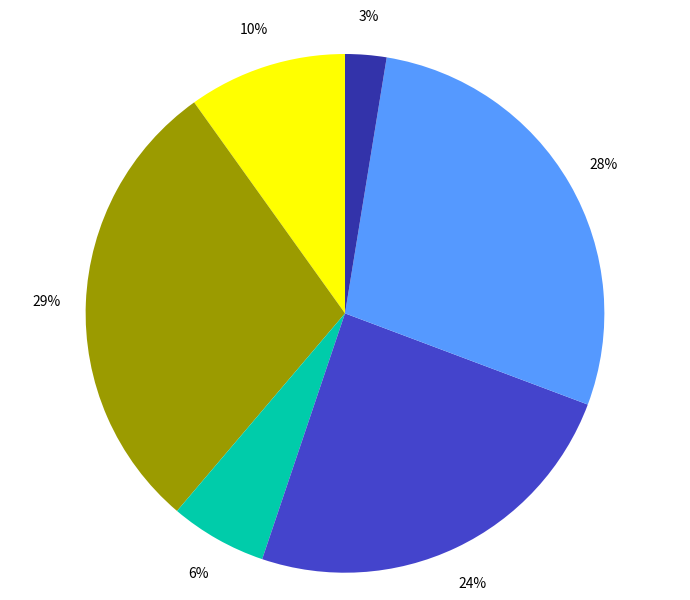

Is there a majority slice in this chart?

No